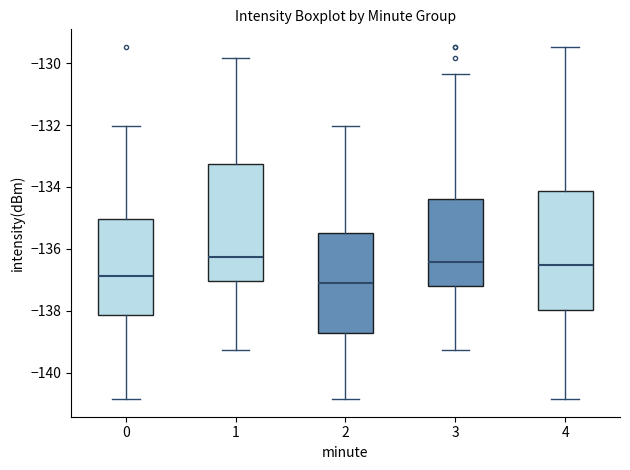

Where does the median line of the box at x = 1 sit on the y-axis? The values are not printed on the chart, so give them approximately, as read against the axis.

-136.2